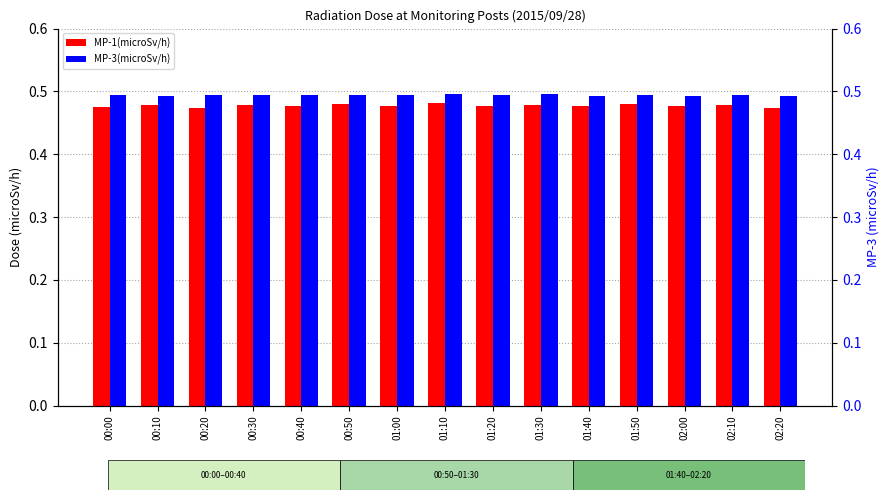

Is the value of MP-3(microSv/h) at 00:30 greater than the value of MP-1(microSv/h) at 01:00?

Yes